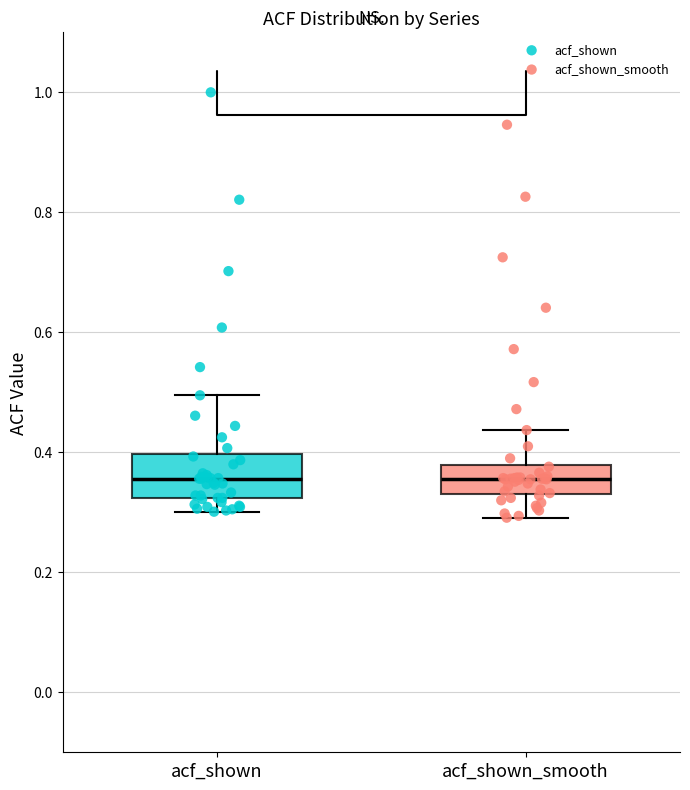

Reading left to right, transcribe this box plot: for each box, give where its median line is, the range the box spans, and where its two whiskers end, as read against the y-axis. The values are not printed on the chart, so give them approximately, as read against the axis.

acf_shown: median 0.36, box 0.32 to 0.40, whiskers 0.30 to 0.50
acf_shown_smooth: median 0.36, box 0.34 to 0.38, whiskers 0.30 to 0.44